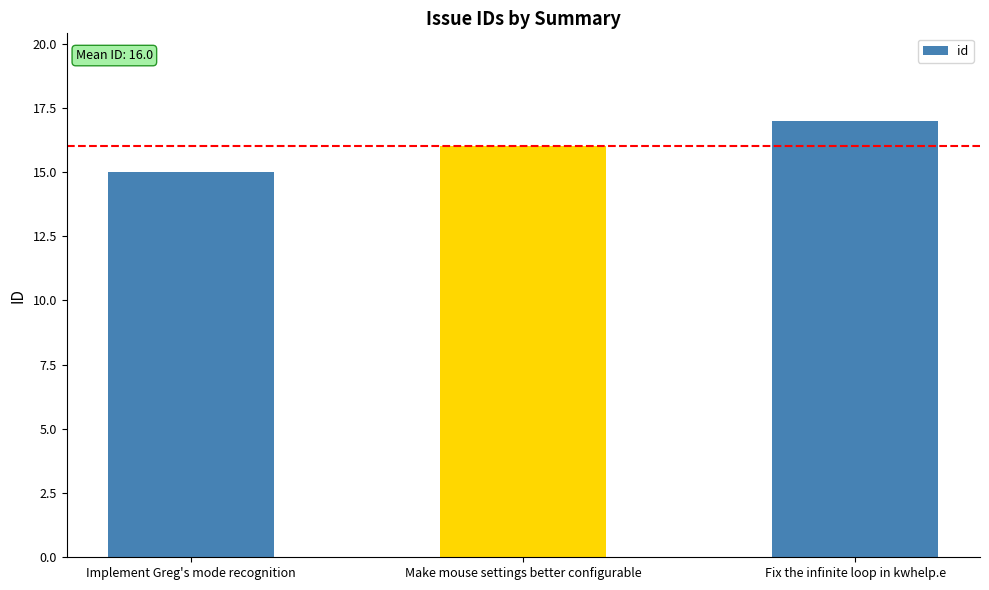

What is the label of the 3rd bar from the right?

Implement Greg's mode recognition